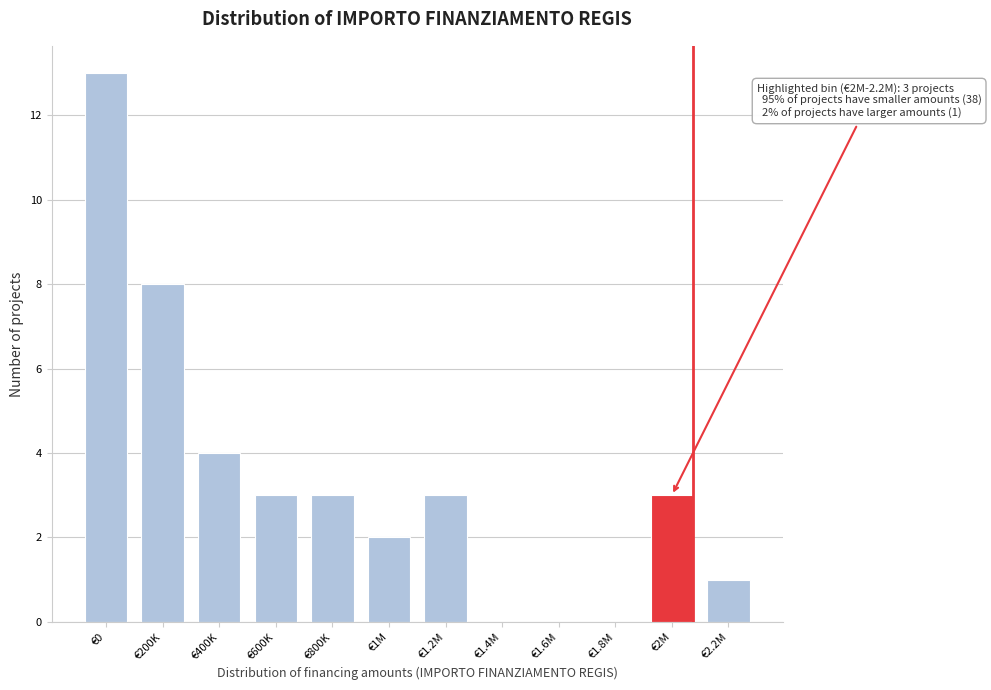

Reading right to left, transcribe all the data shown in this chart.

€2.2M=1	€2M=3	€1.8M=0	€1.6M=0	€1.4M=0	€1.2M=3	€1M=2	€800K=3	€600K=3	€400K=4	€200K=8	€0=13